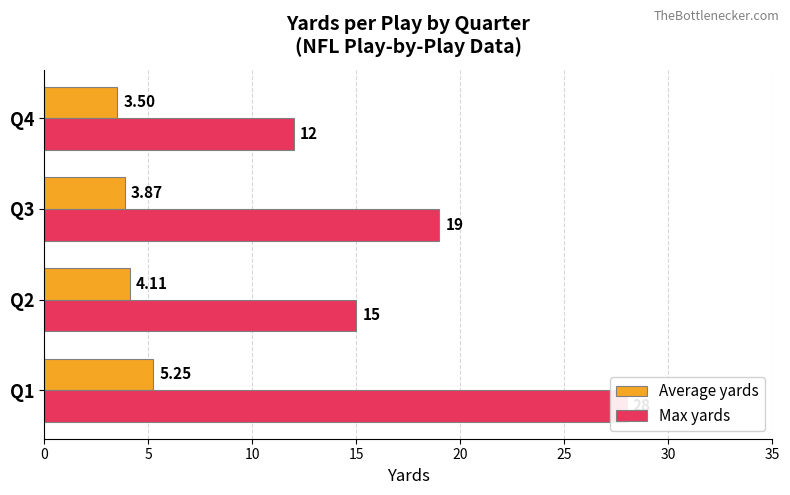

Are the bars horizontal?

Yes